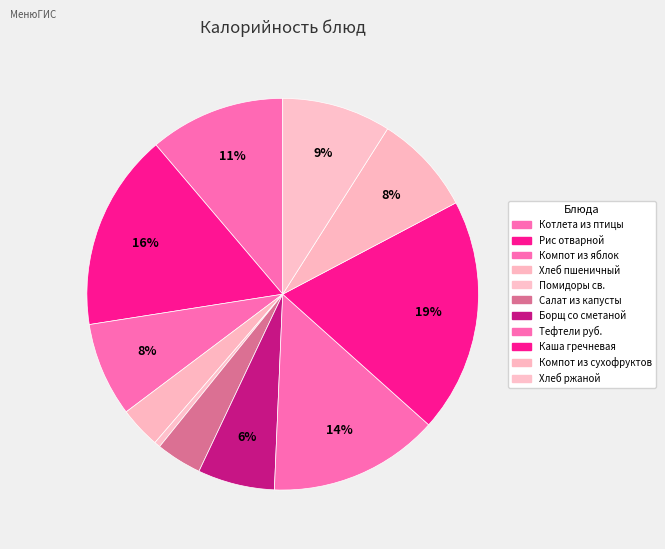

To the nearest percent, what percentage of the pie is Рис отварной?

16%